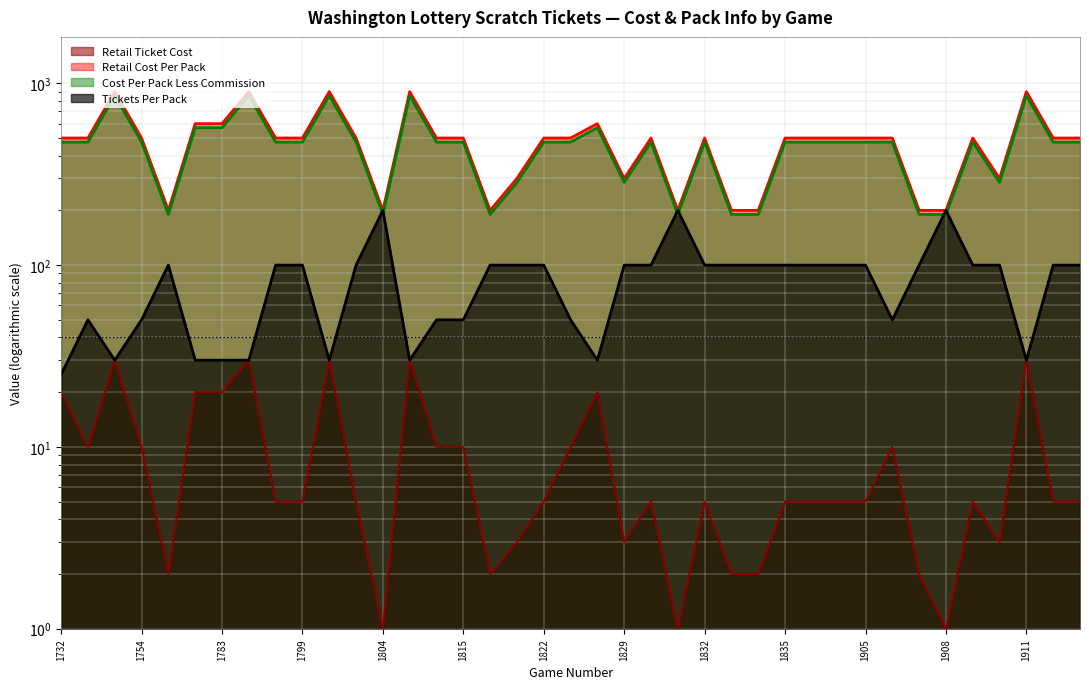

True or false: Tickets Per Pack and Retail Cost Per Pack cross at least once.

False